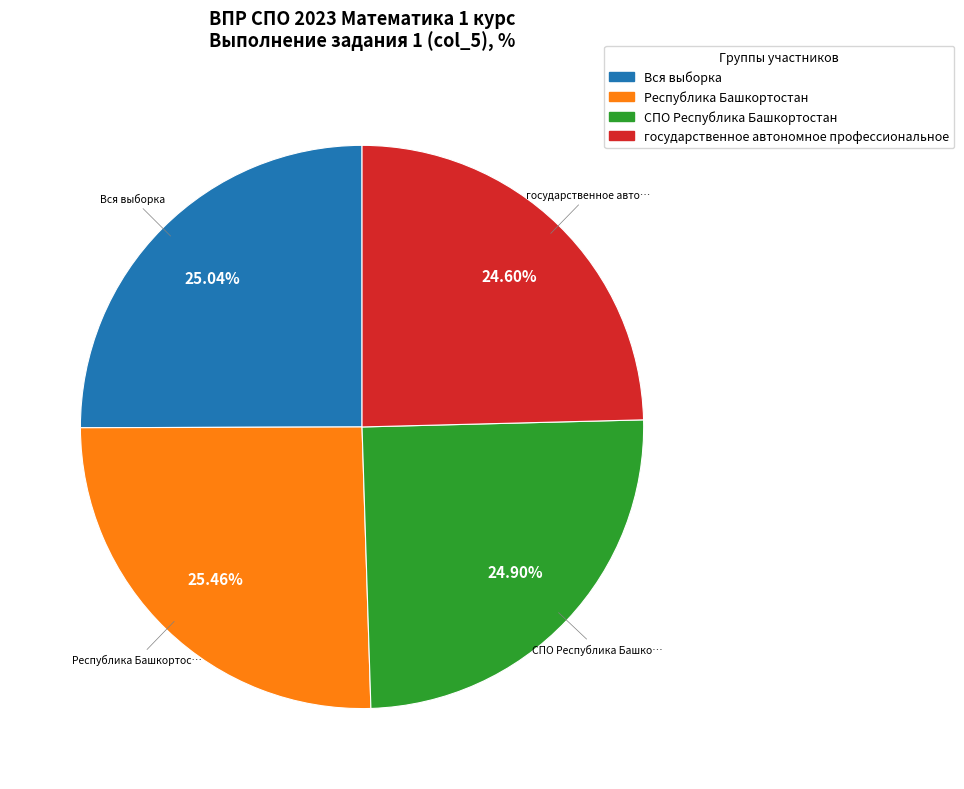

Approximately how many times larger is the value at Вся выборка compared to Республика Башкортостан?

1.0